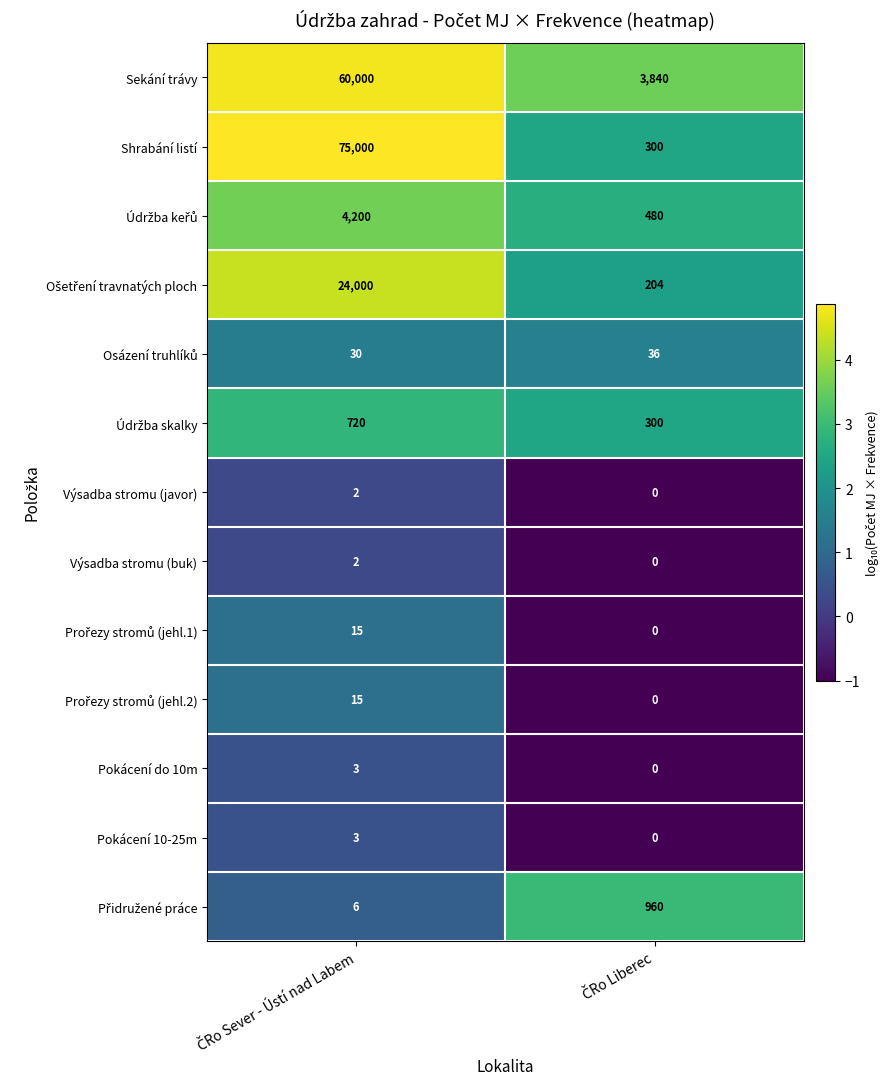

What is the sum of all Pokácení 10-25m values?

3